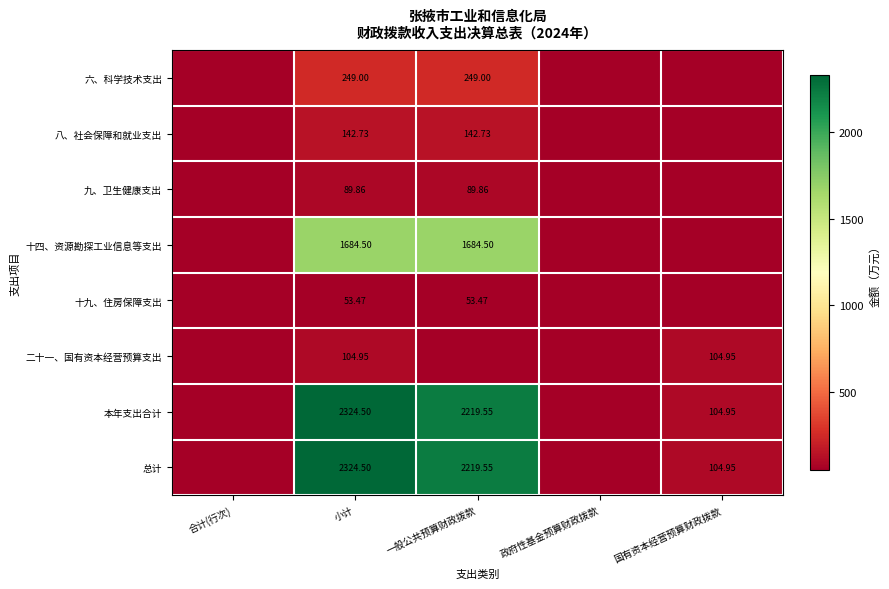

How many positive values does the 十九、住房保障支出 series have?

2